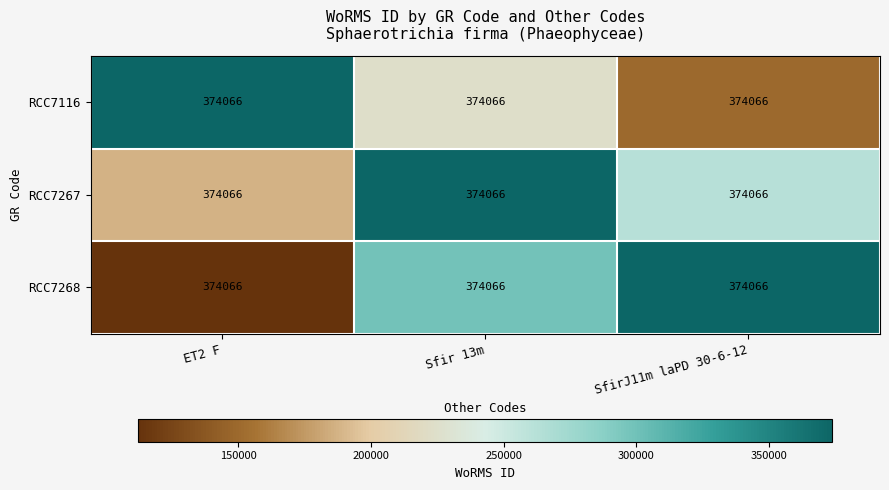

How many series are shown in this chart?

3